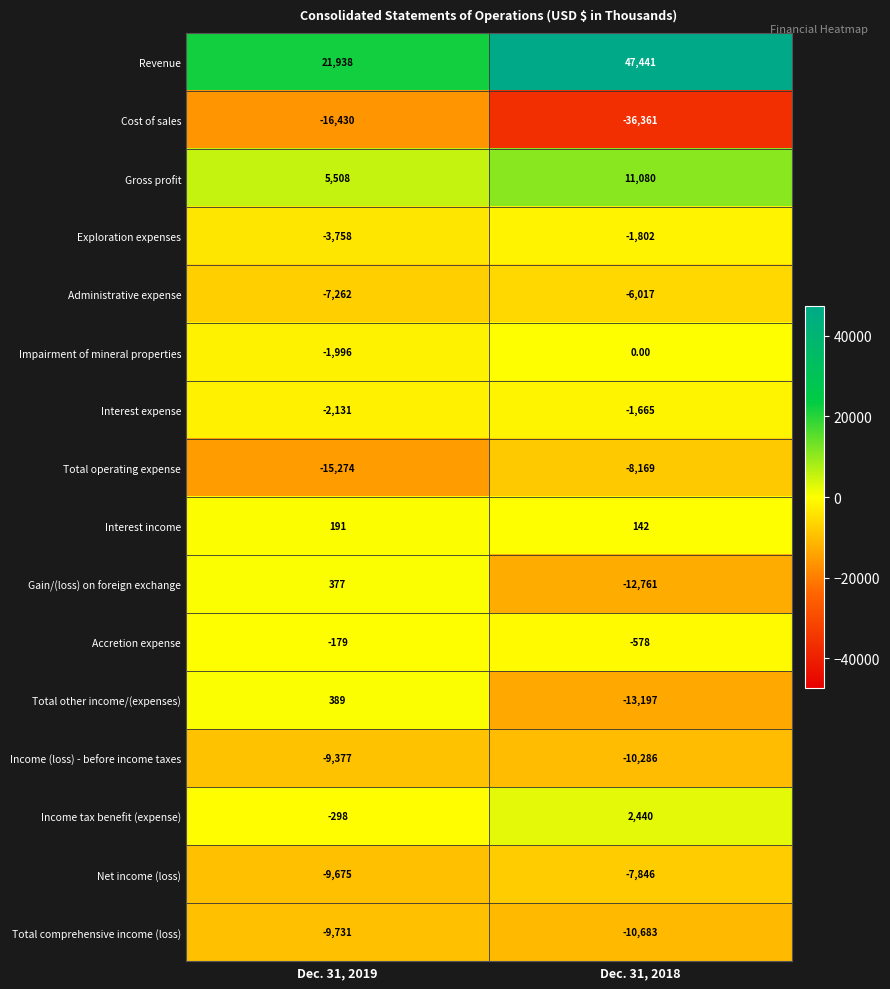

How many series are shown in this chart?

16